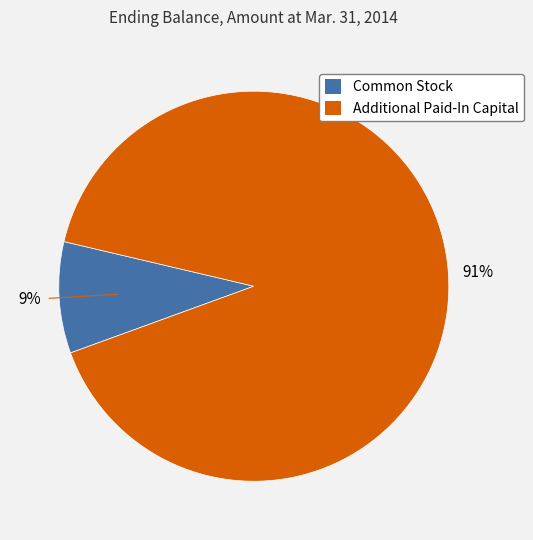

Is the sum of Common Stock and Additional Paid-In Capital greater than half?

Yes